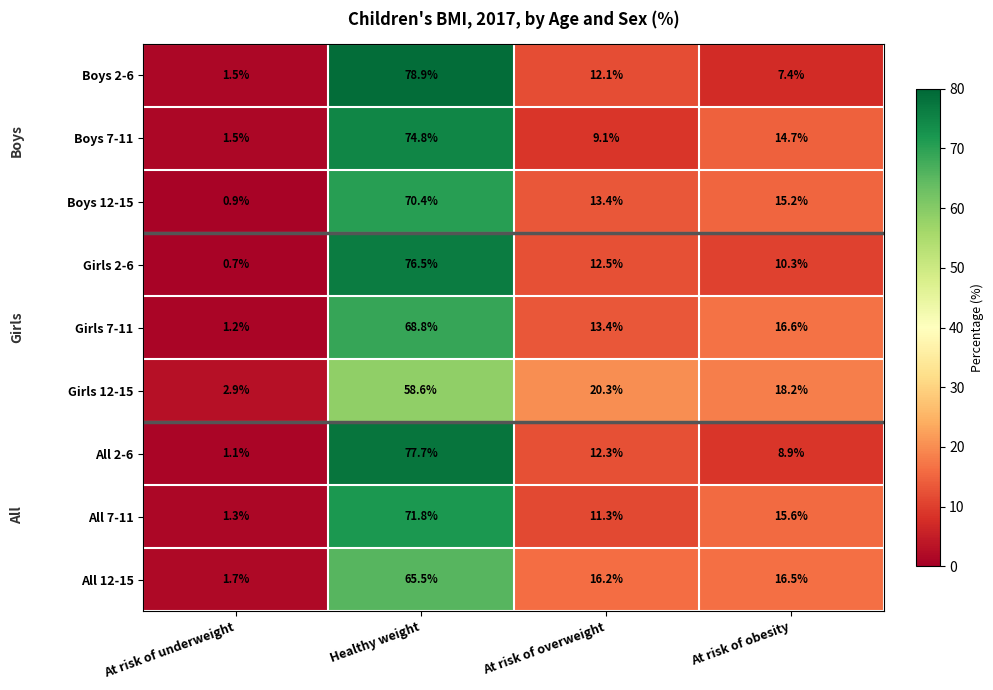

Which series has the largest total across all categories?

Boys 7-11